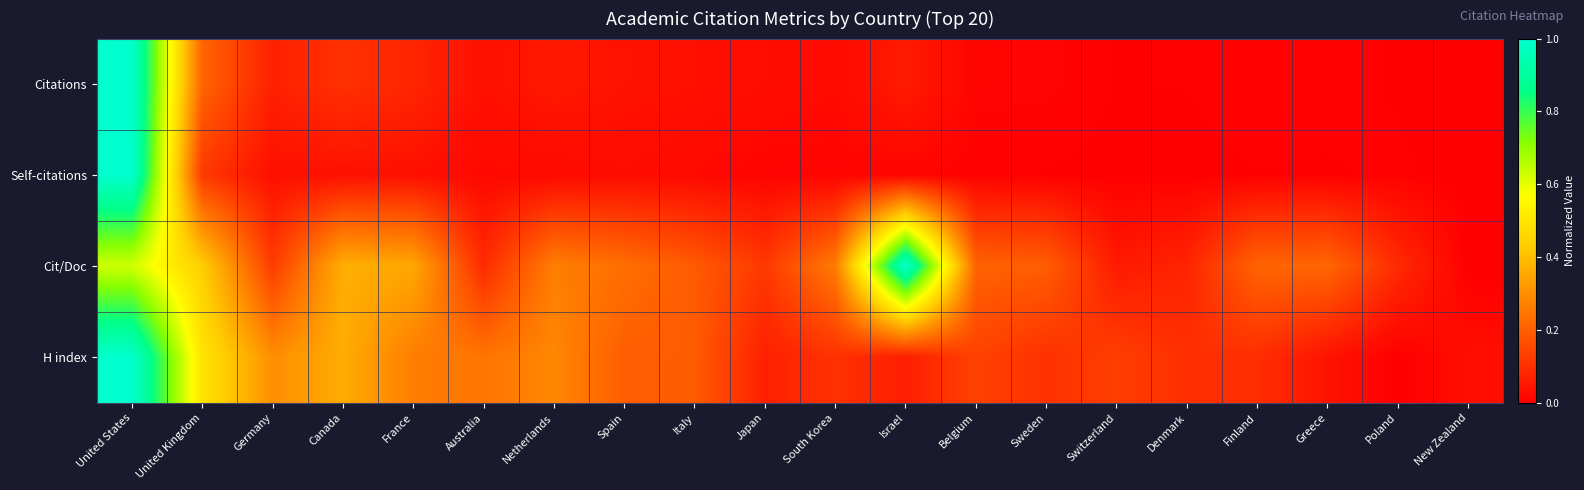

What is the total value across all series at Japan?

0.2